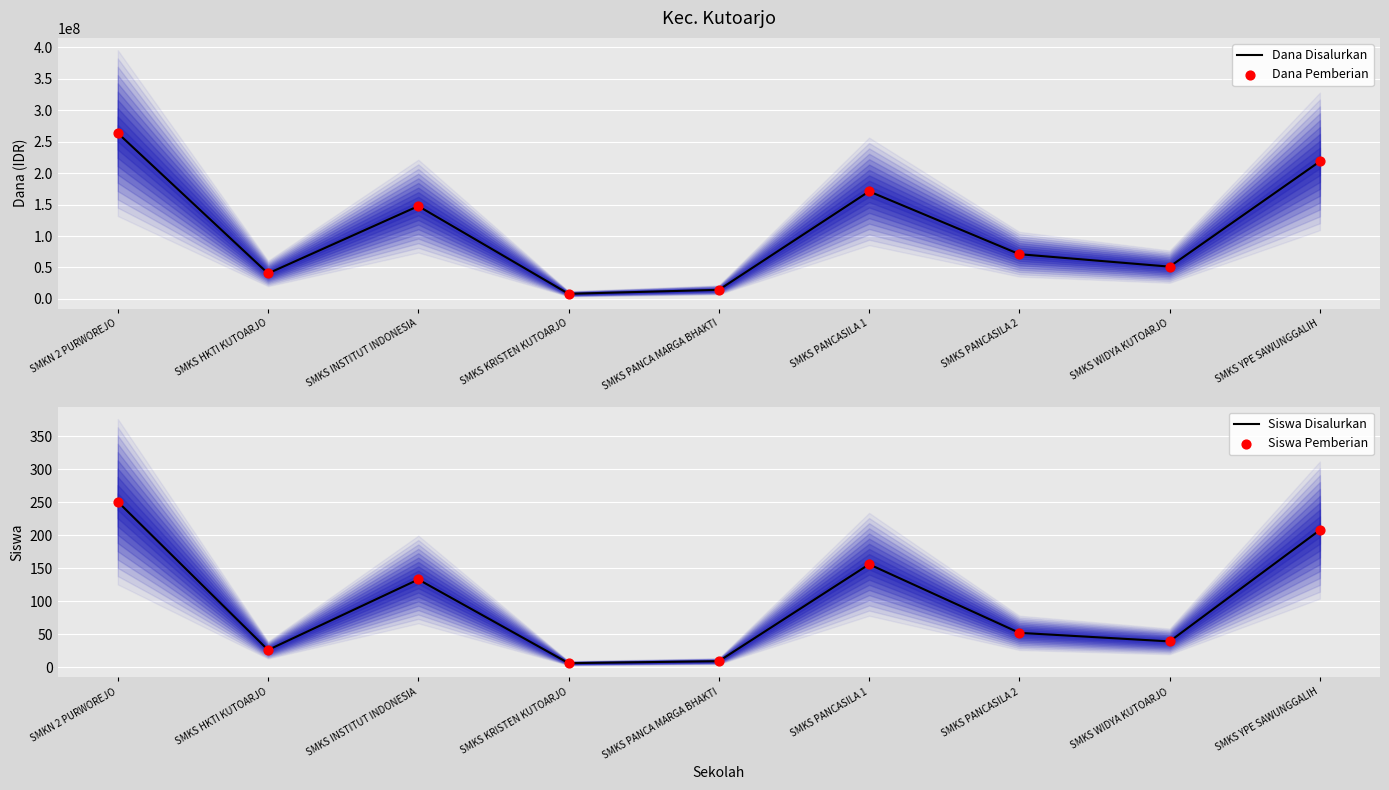

Which series has the largest Y range (max minus min)?

Dana Disalurkan